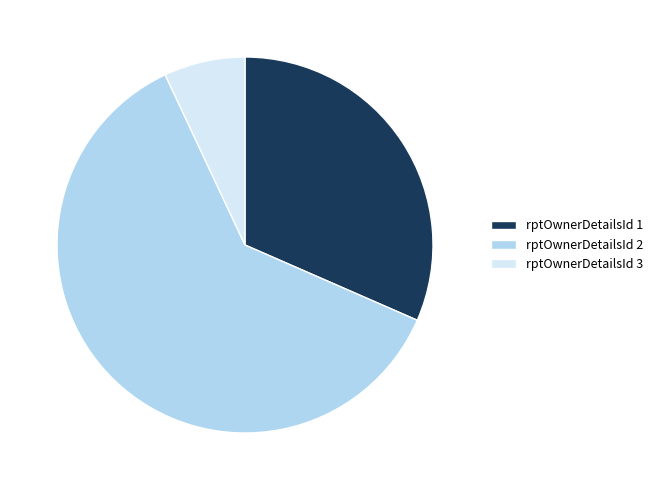

Count the number of slices in the pie.

3